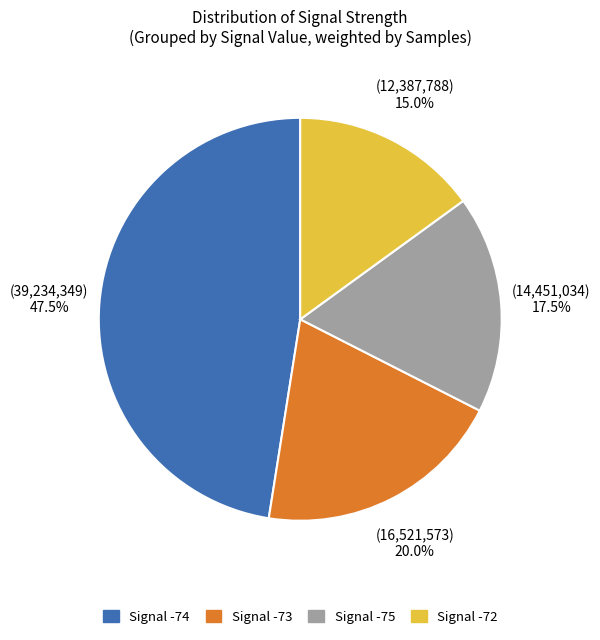

Is there any slice that represents more than half of the pie?

No